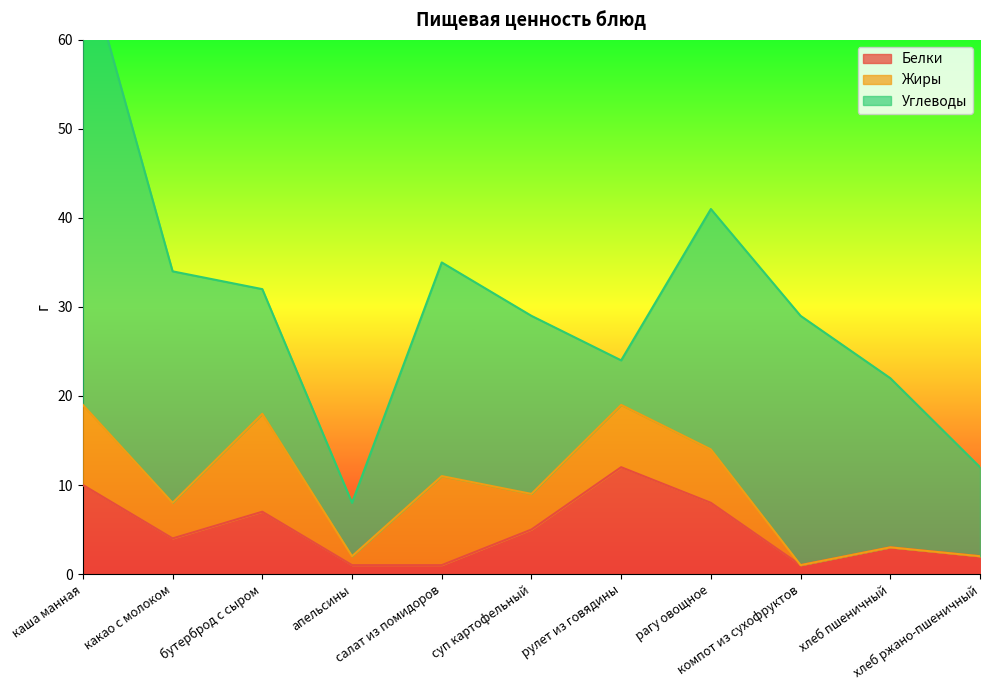

Is it true that Белки equals 10 at бутерброд с сыром?

False